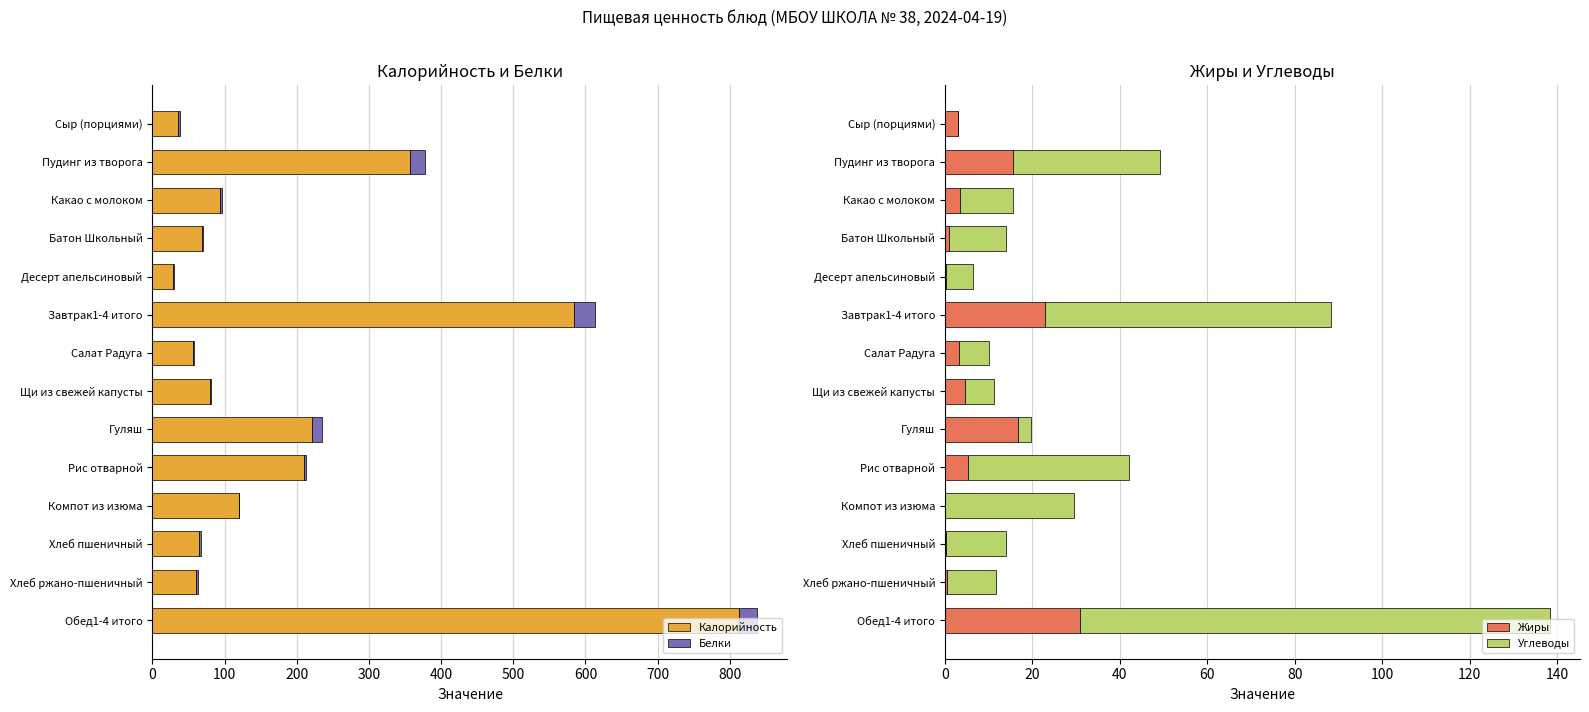

What is the sum of all Калорийность values?

2793.6